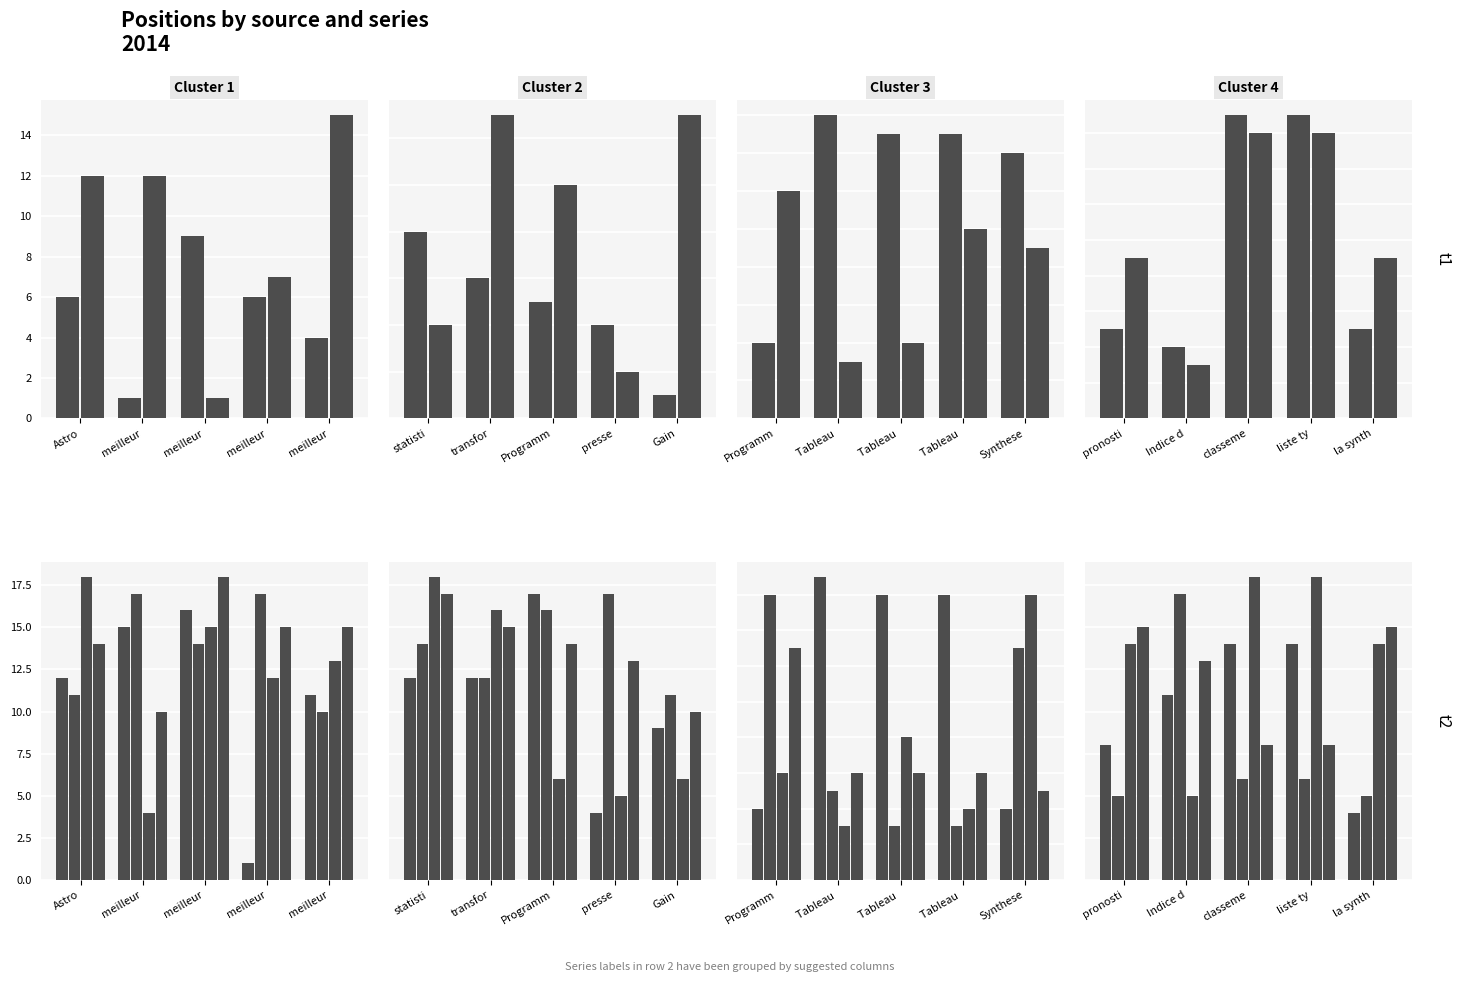

At which category is the sum across all series the highest?

classeme